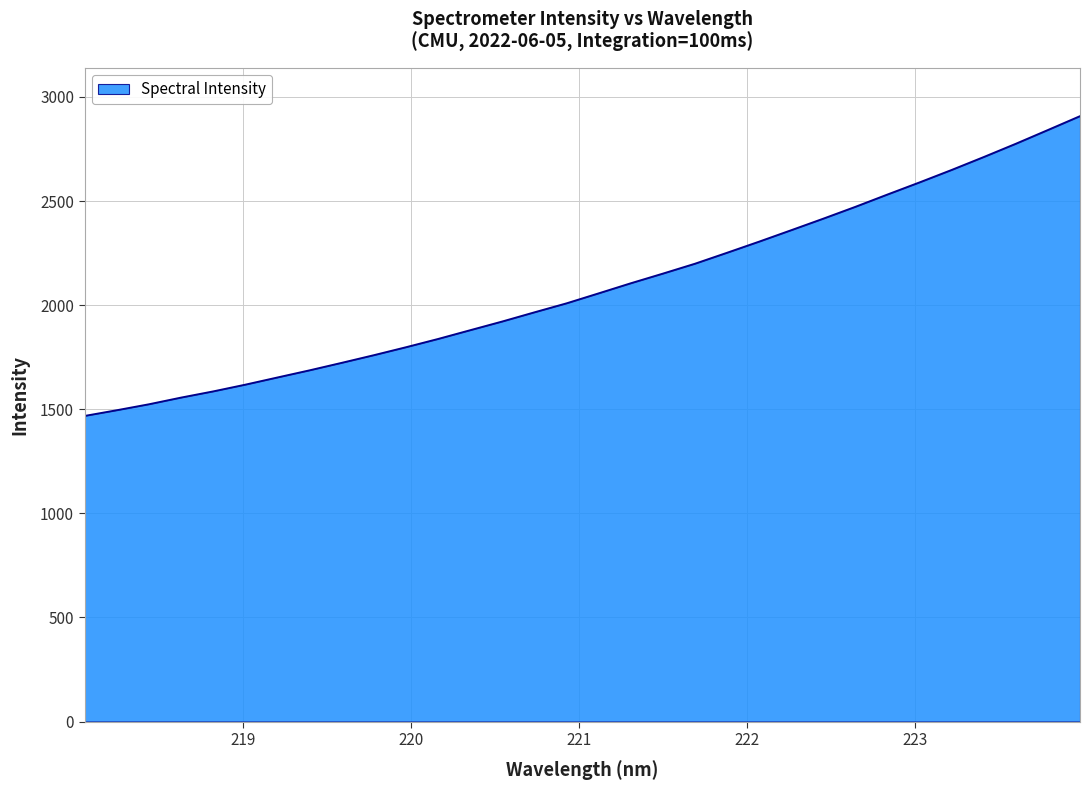

True or false: the data has more than 1 interior local peaks.

False